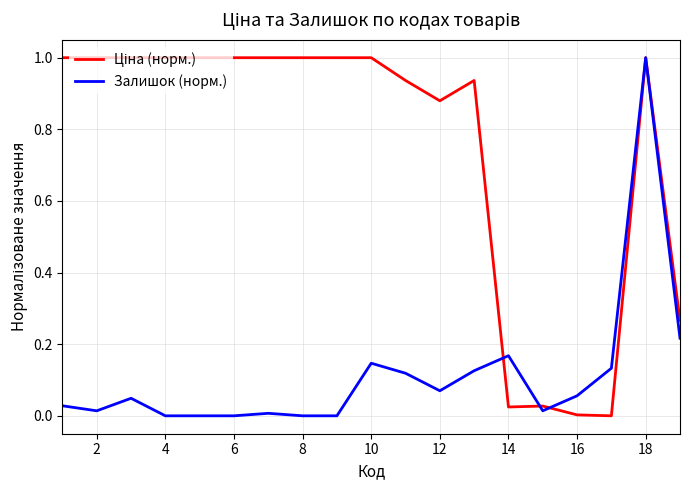

Does the chart display data point markers on the line(s)?

No